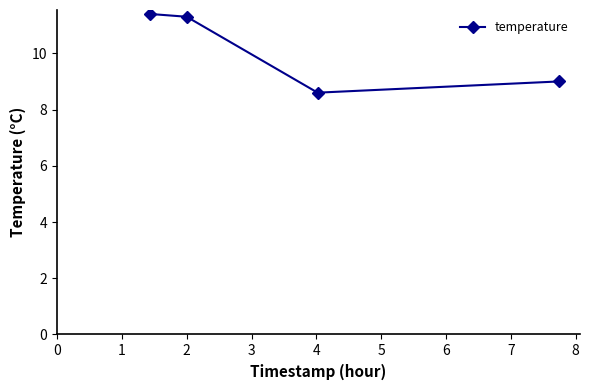

What is the sum of all values?

40.3